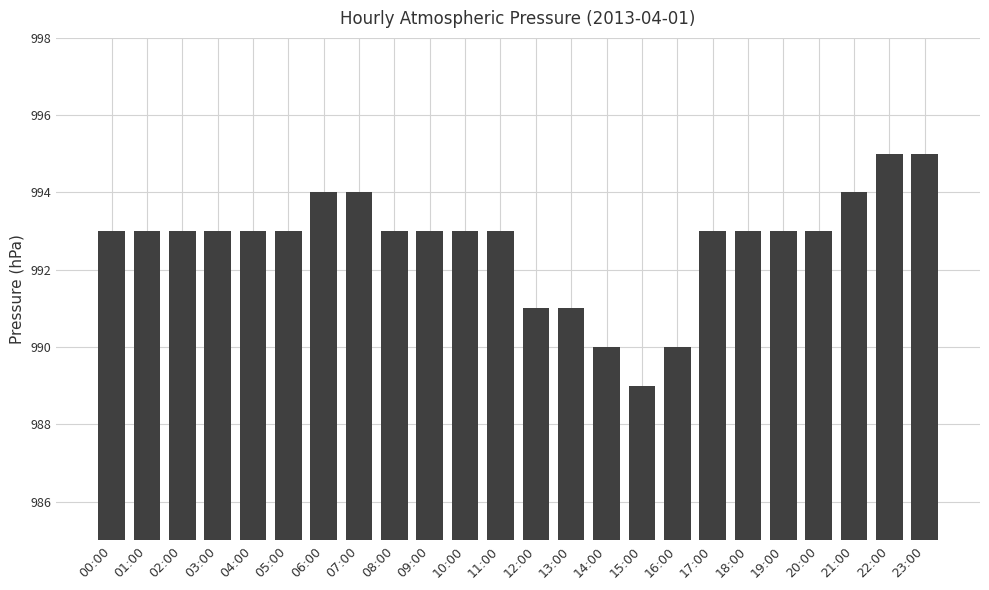

Is it true that the value at 19:00 is 1323?

False